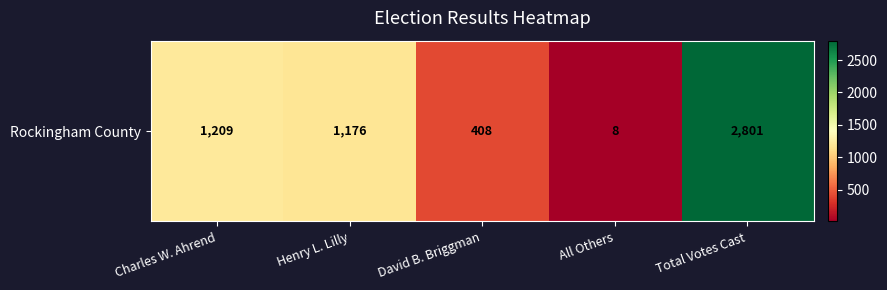

What is the difference between the maximum and minimum values?

2793